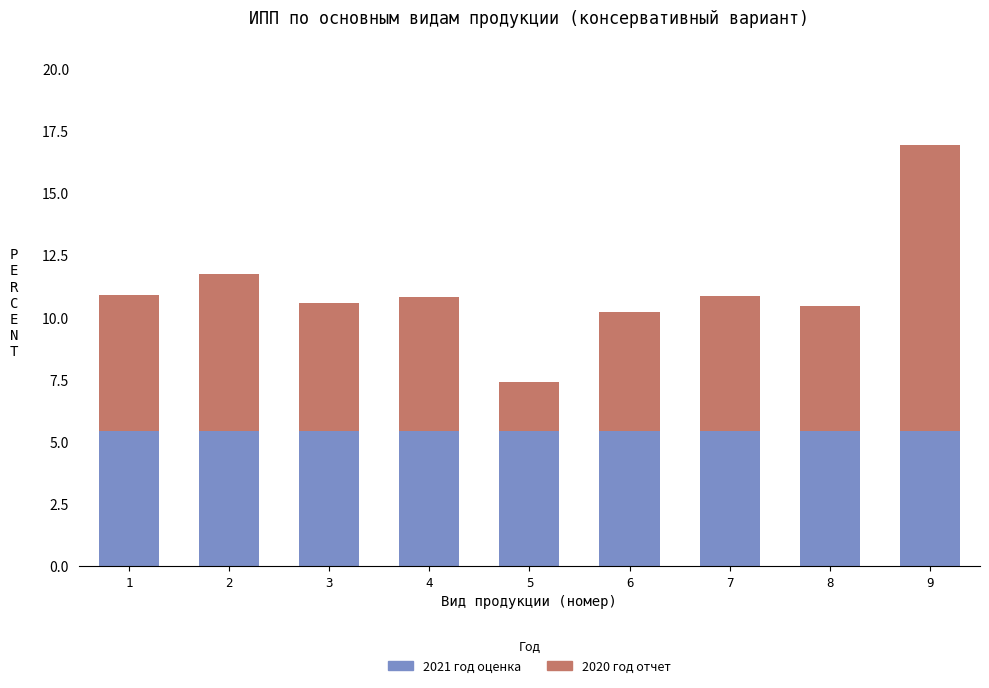

Are the bars horizontal?

No